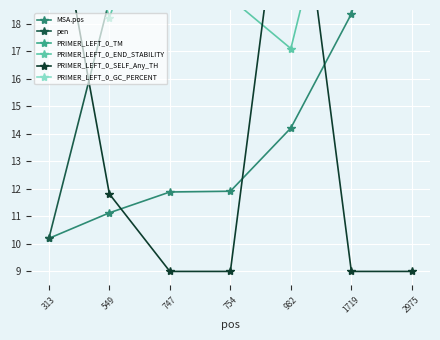

How many intersections are there between PRIMER_LEFT_0_END_STABILITY and PRIMER_LEFT_0_GC_PERCENT?

3